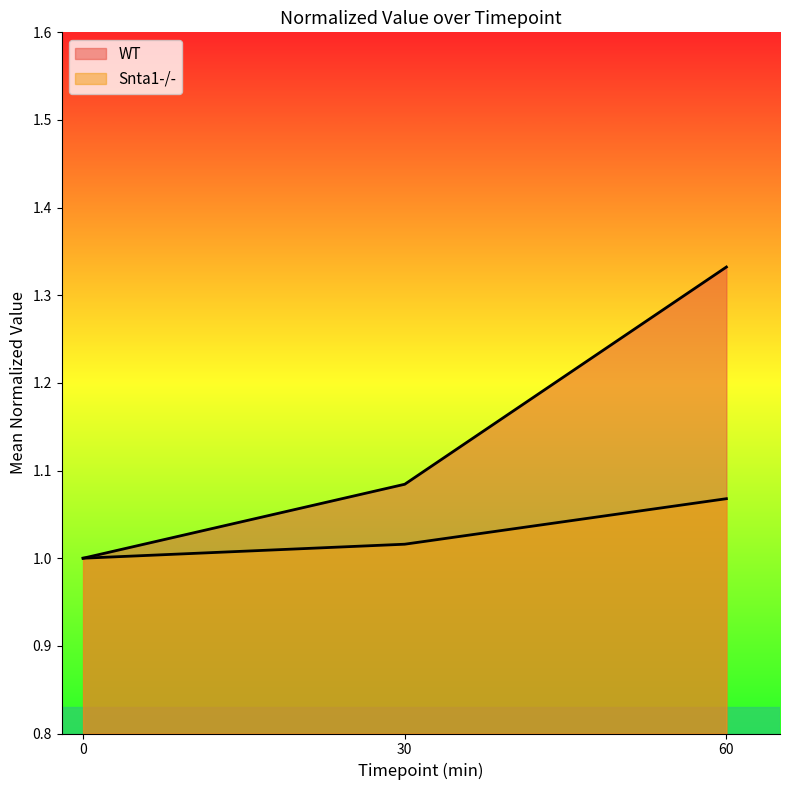

Read the Snta1-/- value at 0.

1.0